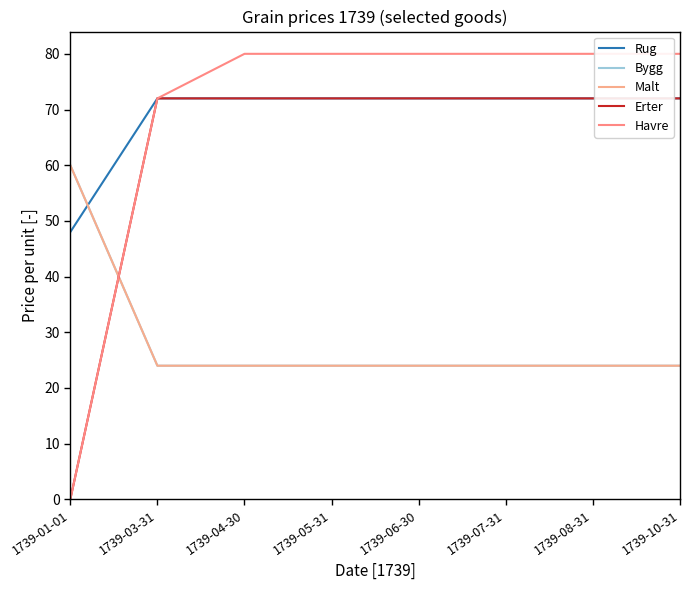

Where do Malt and Havre first cross each other?

1739-01-01 and 1739-03-31